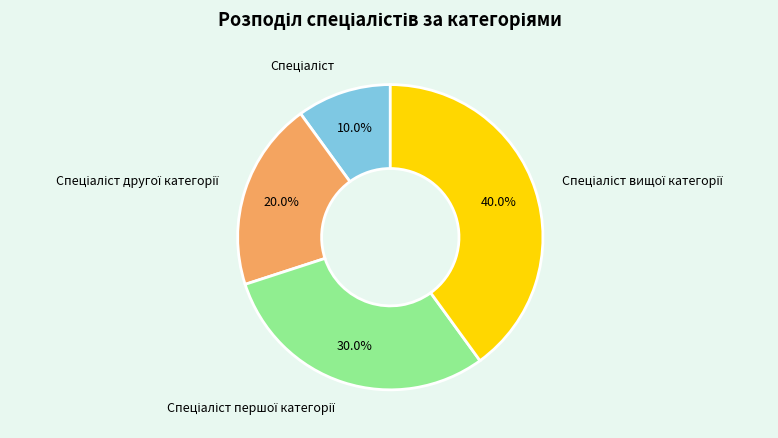

Is there a majority slice in this chart?

No